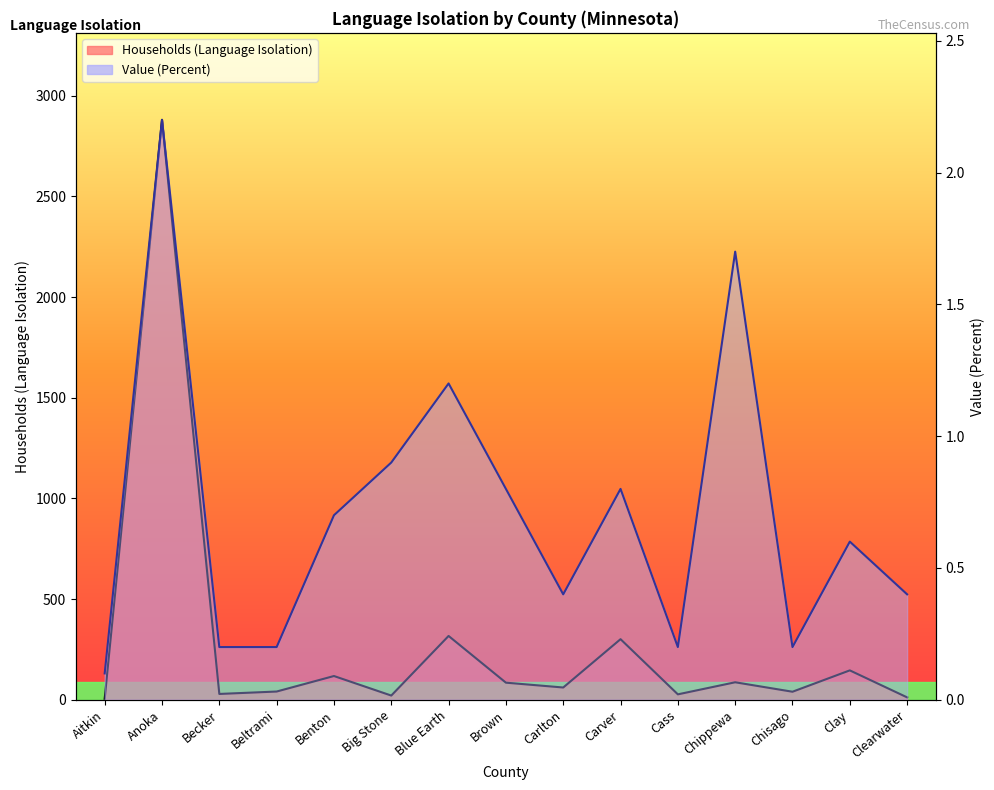

What position from the right is Big Stone?

10